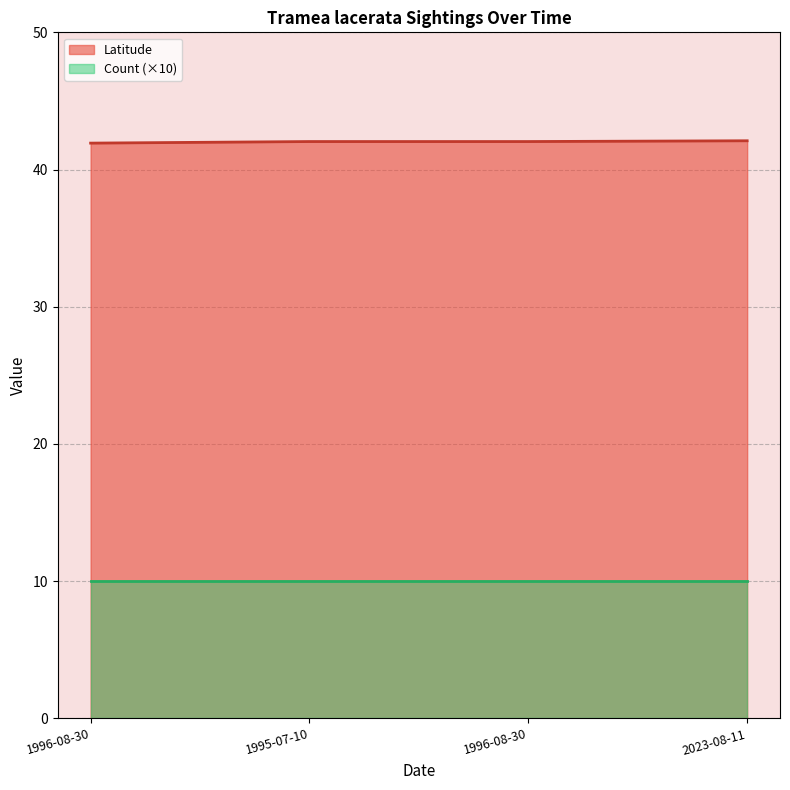

At which category does the chart reach its peak across all series?

2023-08-11